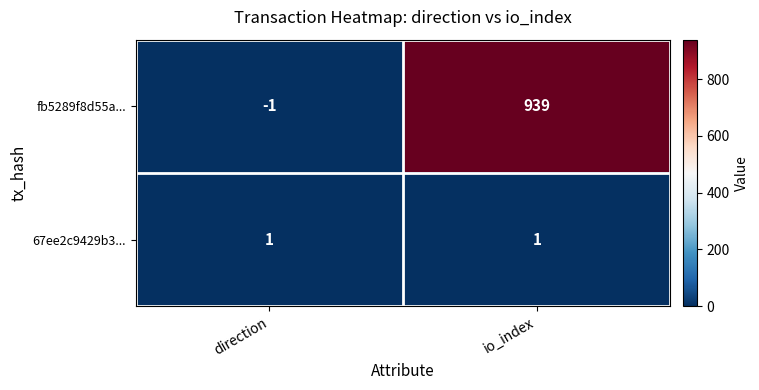

Which label corresponds to the smallest value in the chart?

direction